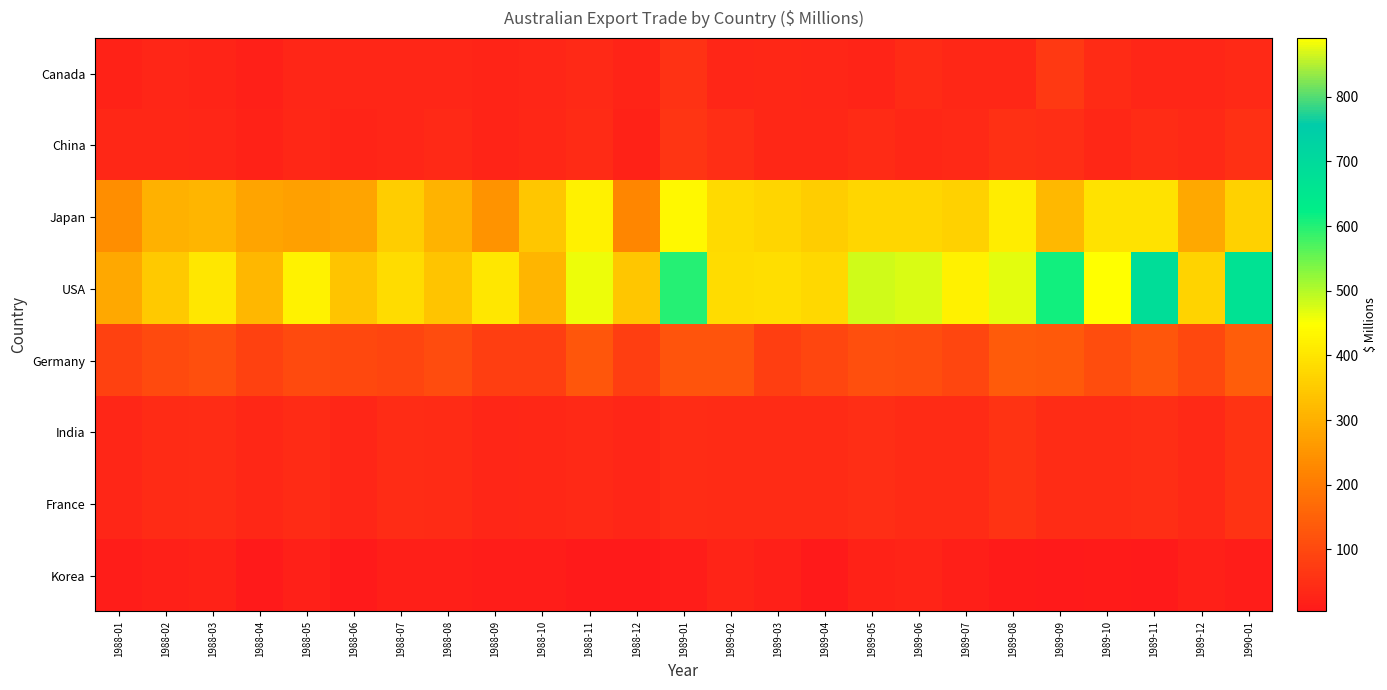

Which series has the largest total across all categories?

USA